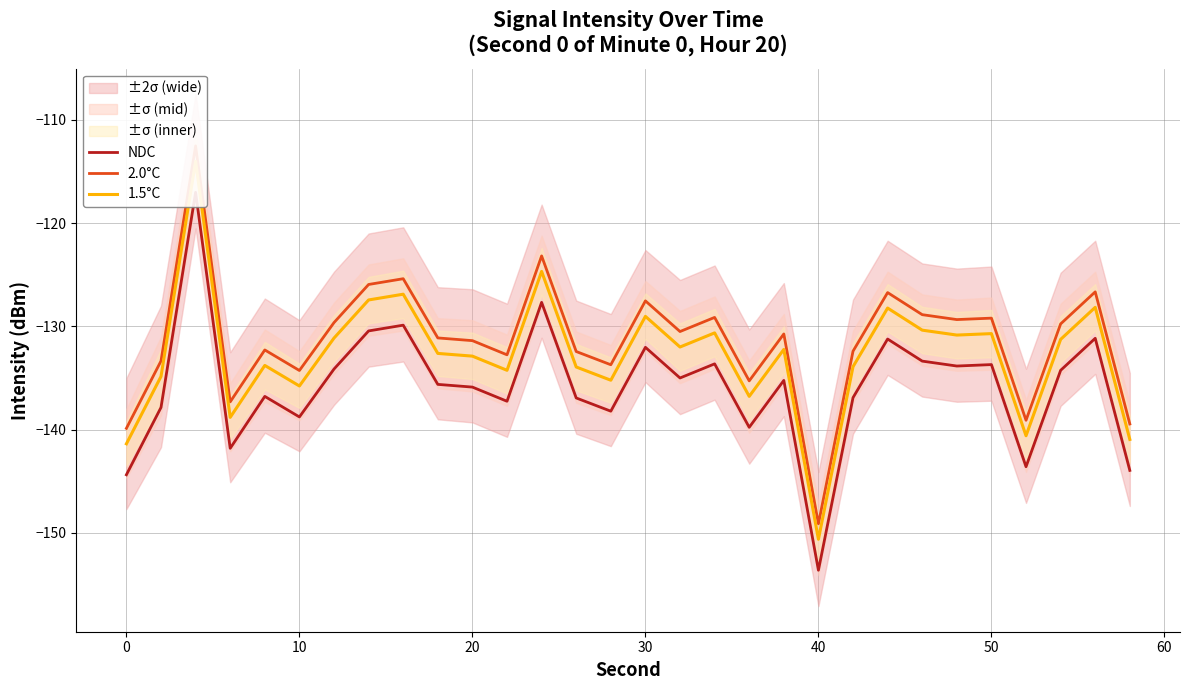

True or false: 1.5°C and NDC intersect in this chart.

False